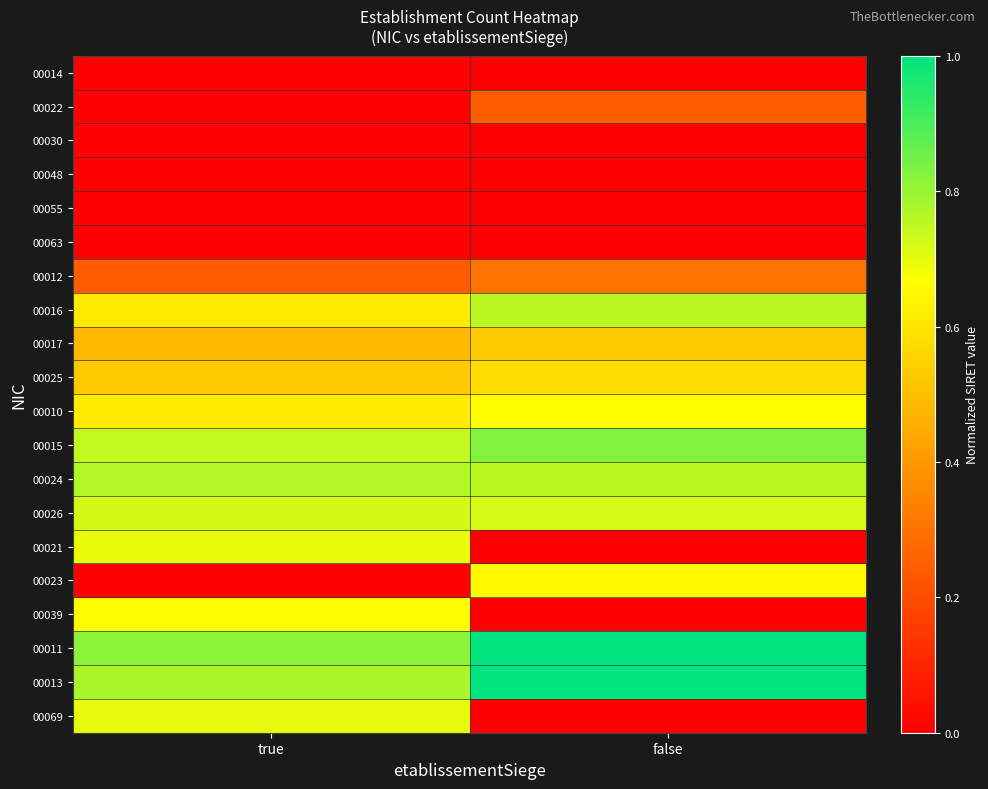

Reading right to left, what are all the values shown in this chart?

00014: false=0.0	true=0.0
00022: false=0.2	true=0.0
00030: false=0.0	true=0.0
00048: false=0.0	true=0.0
00055: false=0.0	true=0.0
00063: false=0.0	true=0.0
00012: false=0.3	true=0.2
00016: false=0.8	true=0.6
00017: false=0.5	true=0.5
00025: false=0.6	true=0.5
00010: false=0.7	true=0.6
00015: false=0.8	true=0.7
00024: false=0.8	true=0.8
00026: false=0.7	true=0.7
00021: false=0.0	true=0.7
00023: false=0.6	true=0.0
00039: false=0.0	true=0.7
00011: false=1.0	true=0.8
00013: false=1.0	true=0.8
00069: false=0.0	true=0.7